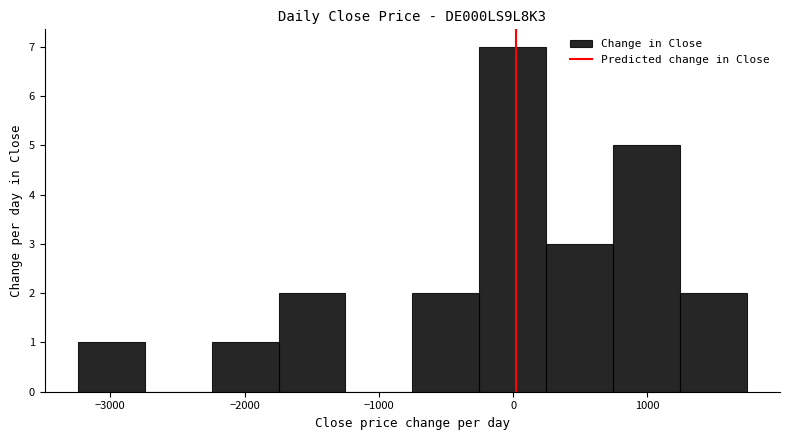

How tall is the bar that spans 200 to 700 on the x-axis? Neither the bar edges nor the heights are printed on the chart, so give them approximately, as read against the axes.

3